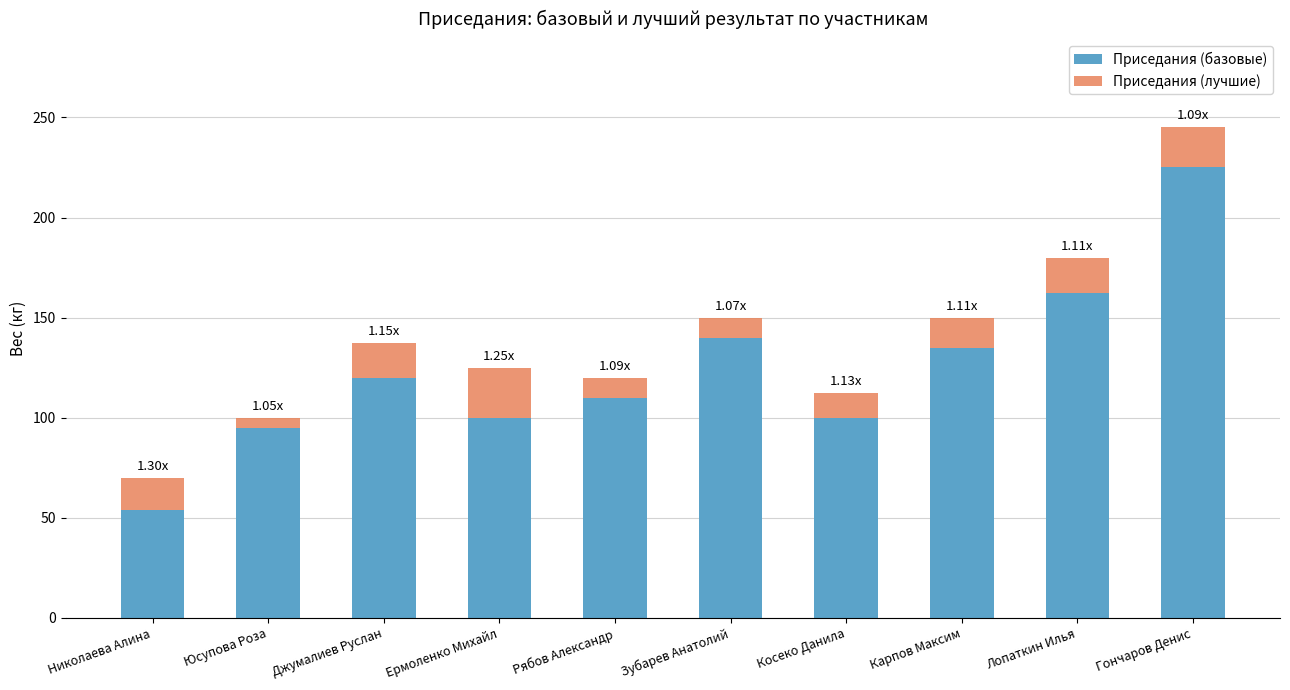

How many values in the Приседания (базовые) series are below 120?

5